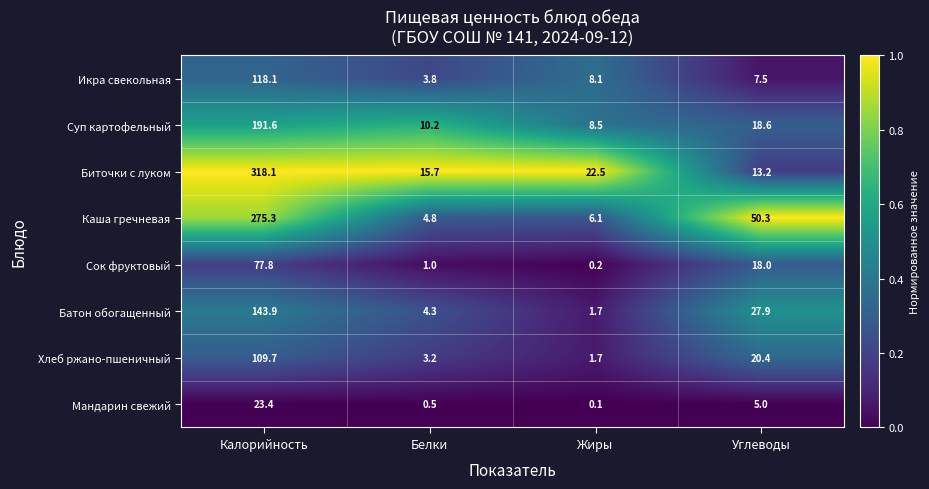

Which category has the highest value in the Сок фруктовый series?

Калорийность